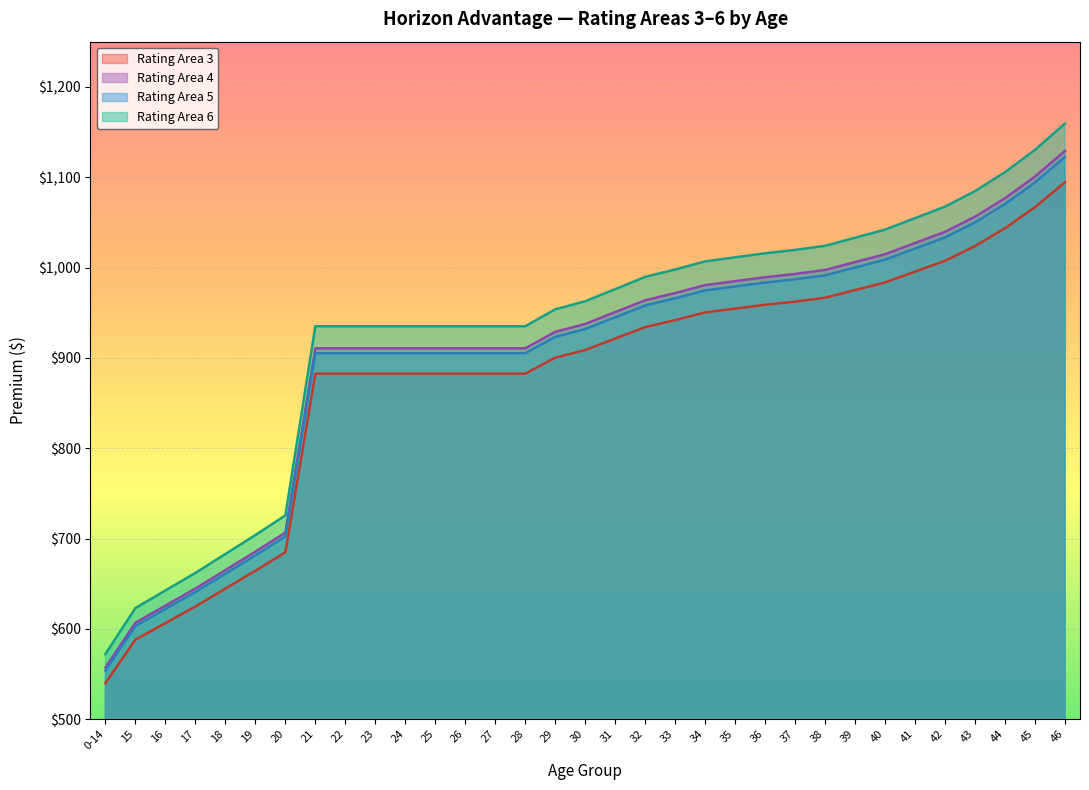

At which category is the sum across all series the highest?

46